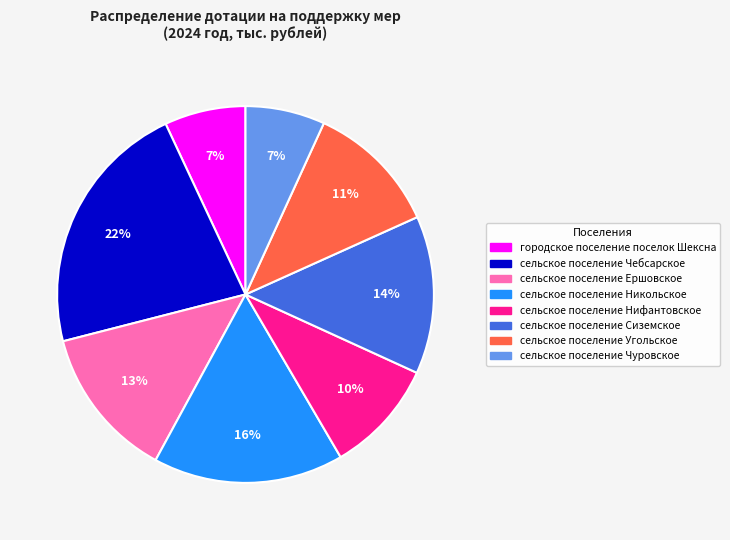

Between сельское поселение Угольское and сельское поселение Никольское, which is larger?

сельское поселение Никольское